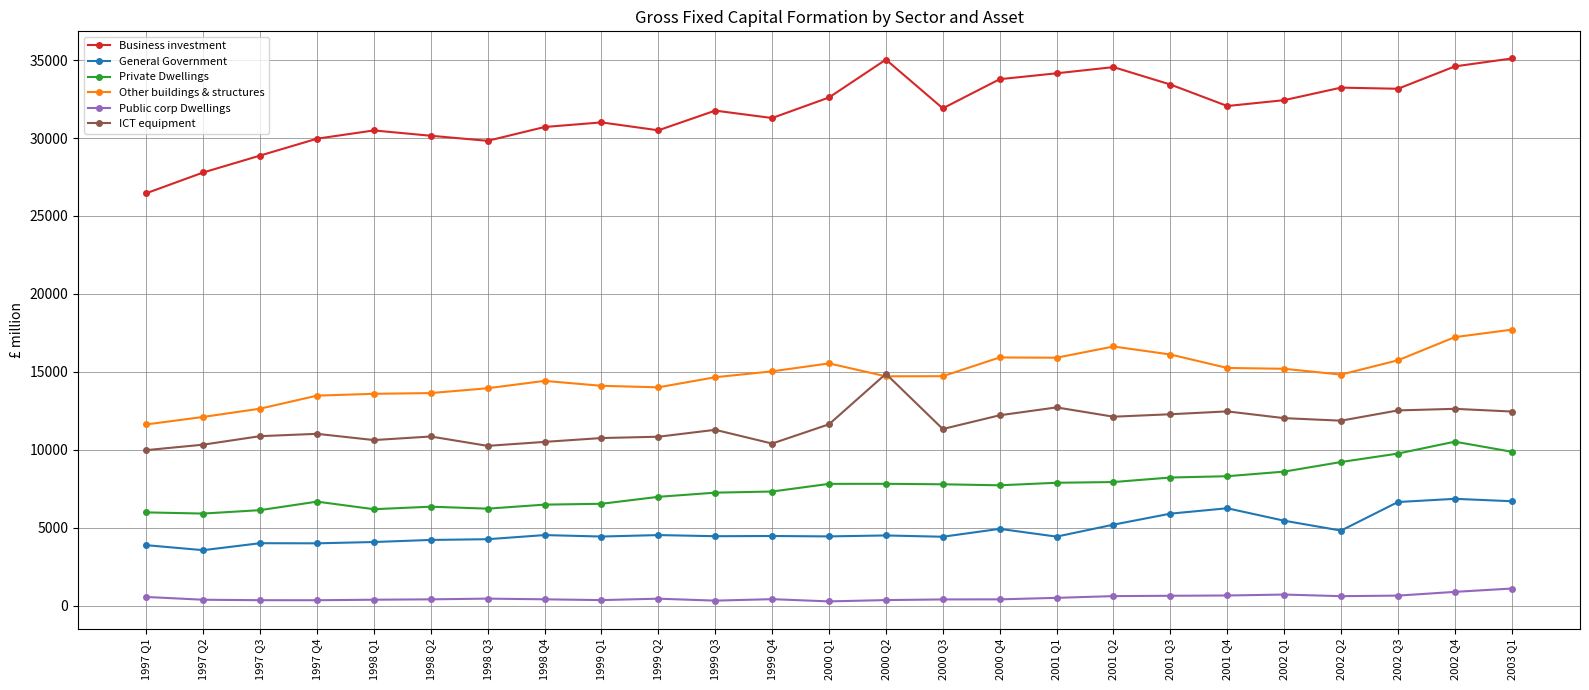

How many lines are shown in the chart?

6